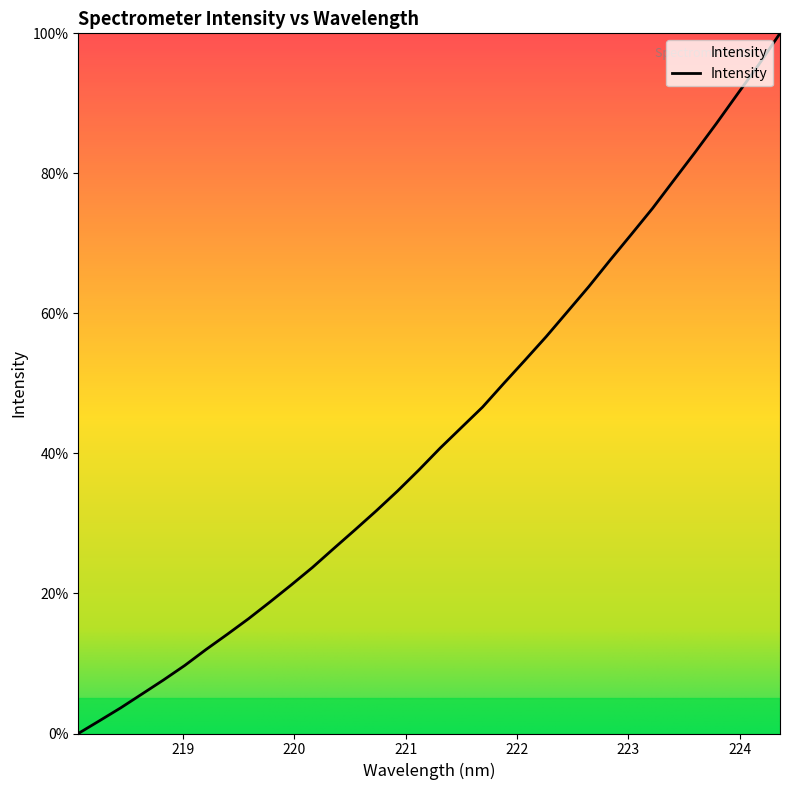

What is the difference between the maximum and minimum values?

100.0